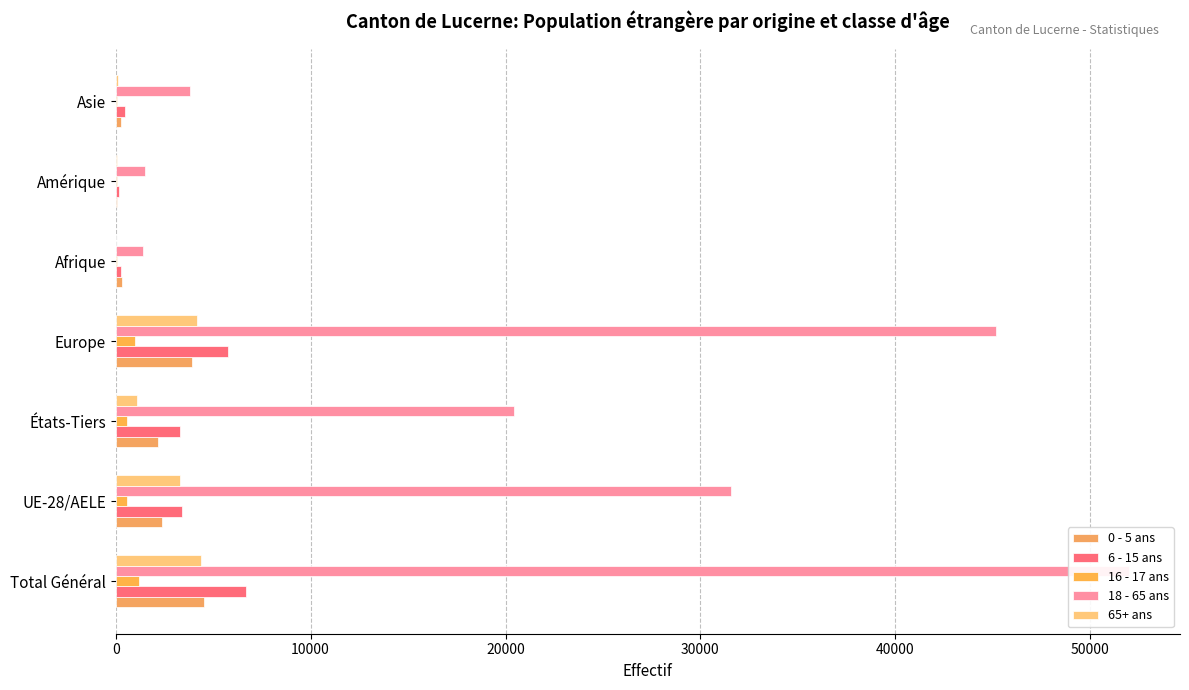

What is the highest value of the 6 - 15 ans series?

6674